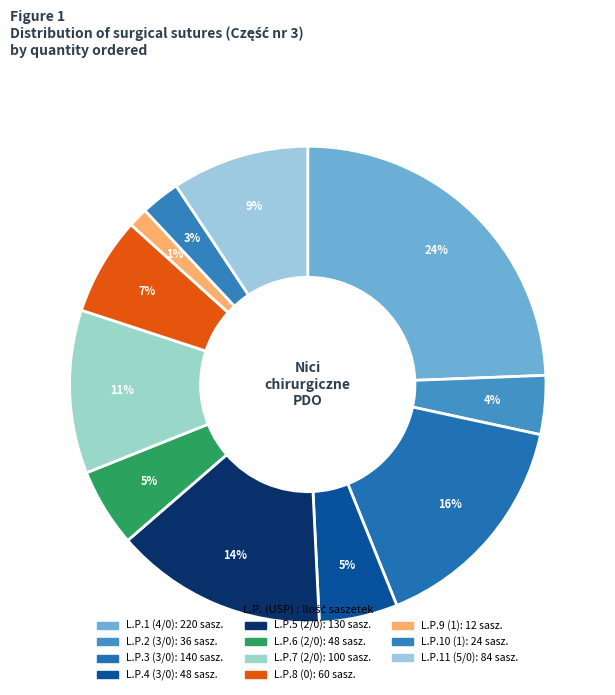

How many segments does this pie chart have?

11